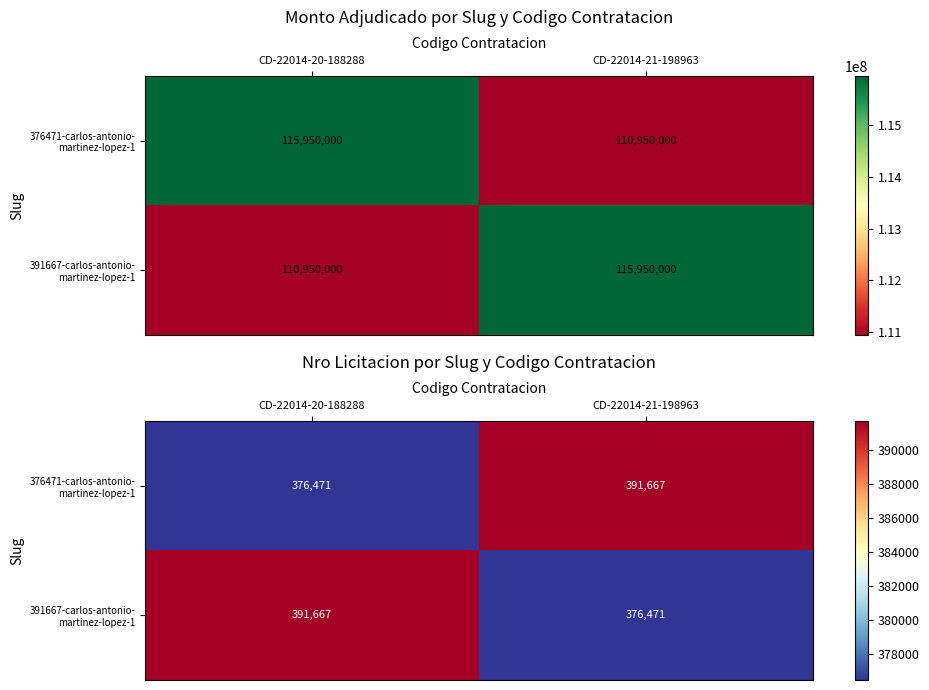

The 376471-carlos-antonio- martinez-lopez-1 series shows 695193 at CD-22014-21-198963. True or false?

False